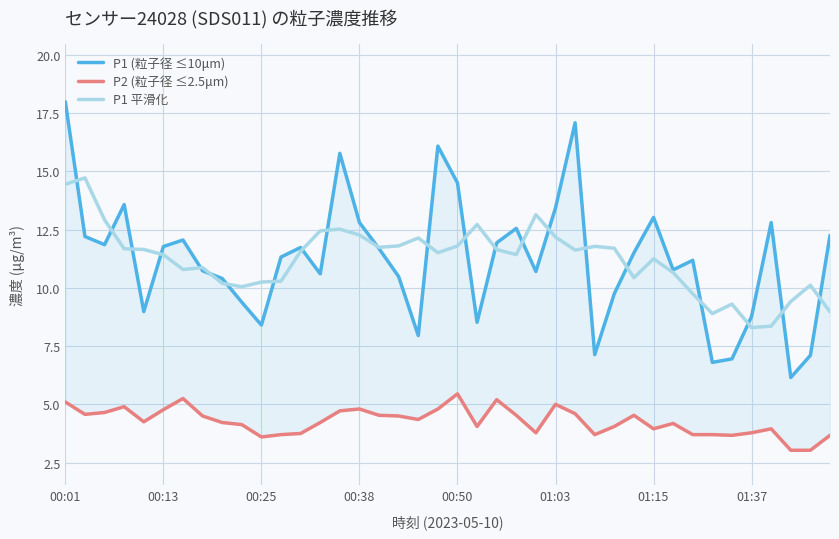

True or false: P1 (粒子径 ≤10μm) and P2 (粒子径 ≤2.5μm) intersect in this chart.

False